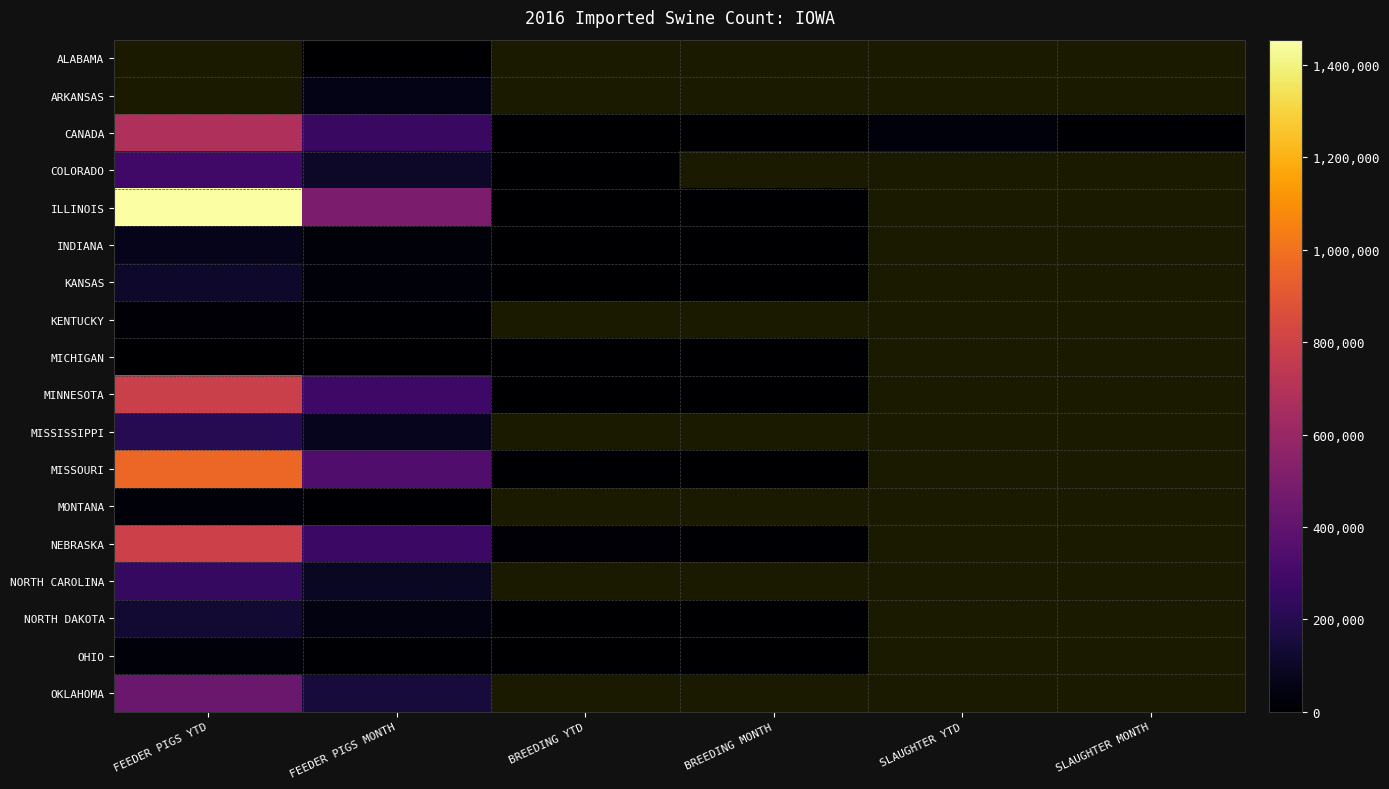

Which series has the largest range (max minus min)?

ILLINOIS